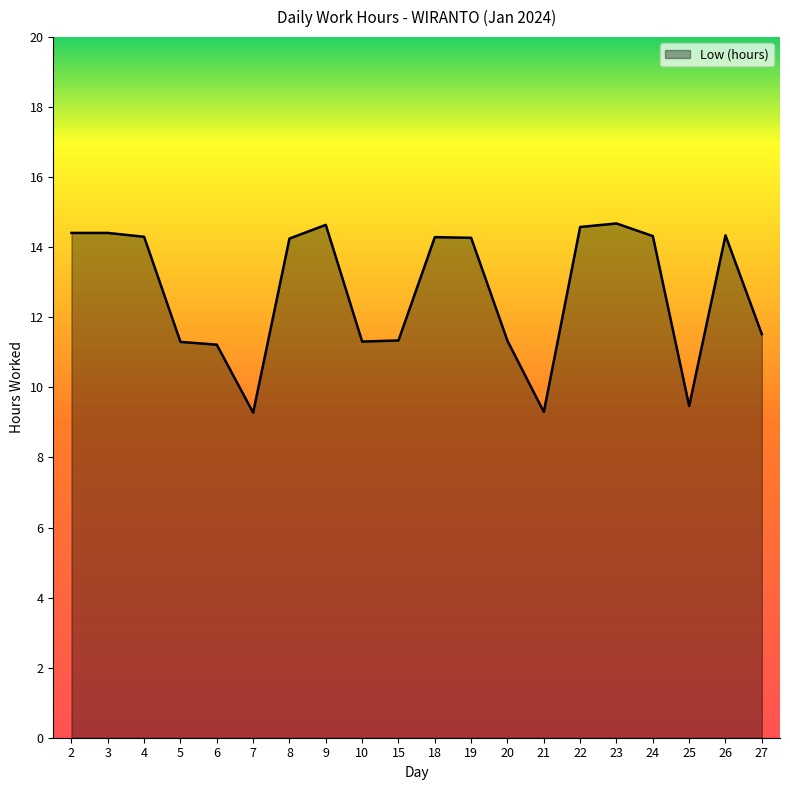

What is the change in value from 6 to 8?

+3.0